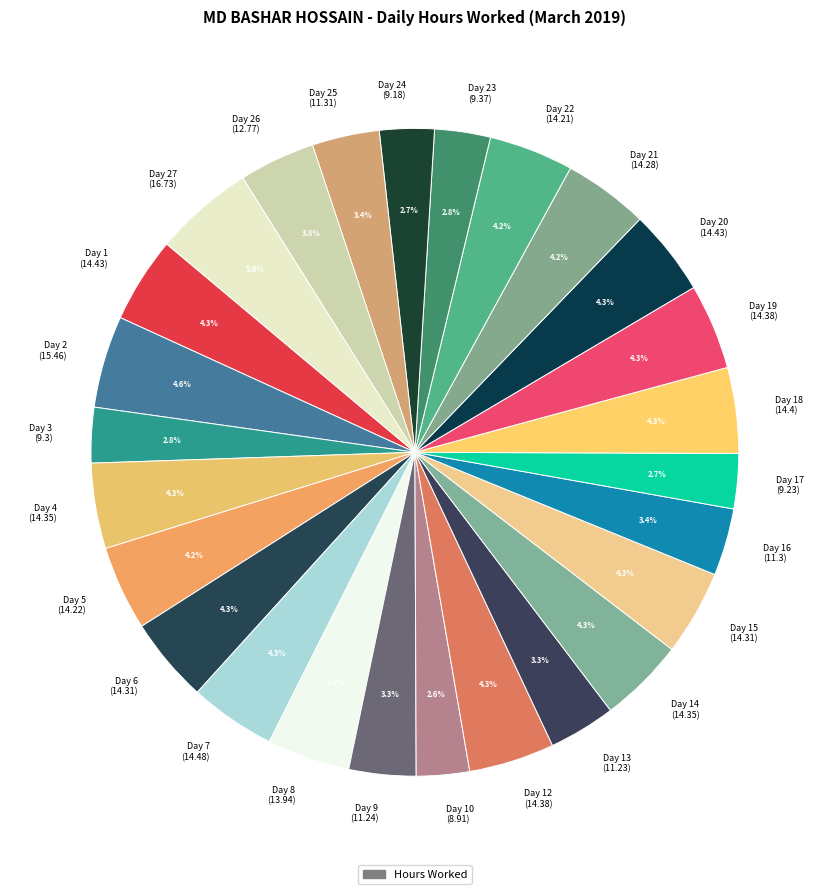

Approximately how many times larger is the value at Day 24 (9.18) compared to Day 12 (14.38)?

0.6